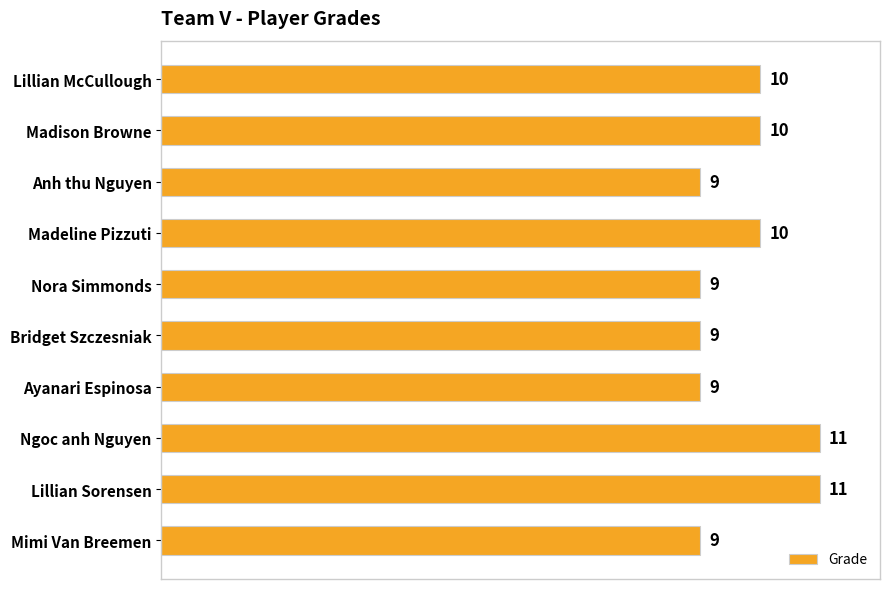

What is the ratio of the value at Madeline Pizzuti to the value at Ngoc anh Nguyen?

0.9